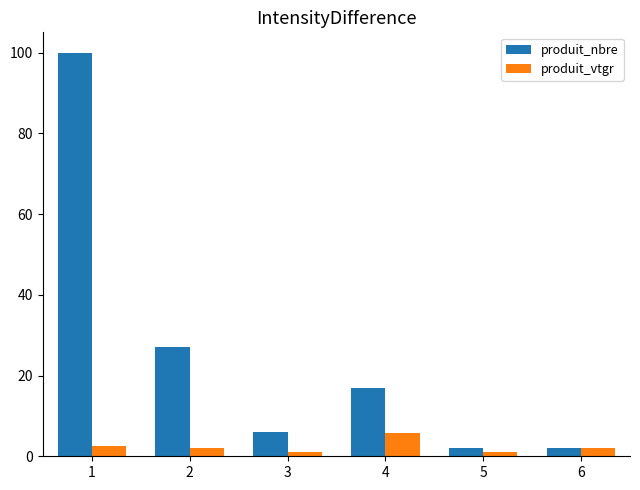

Which category has the highest value in the produit_nbre series?

1